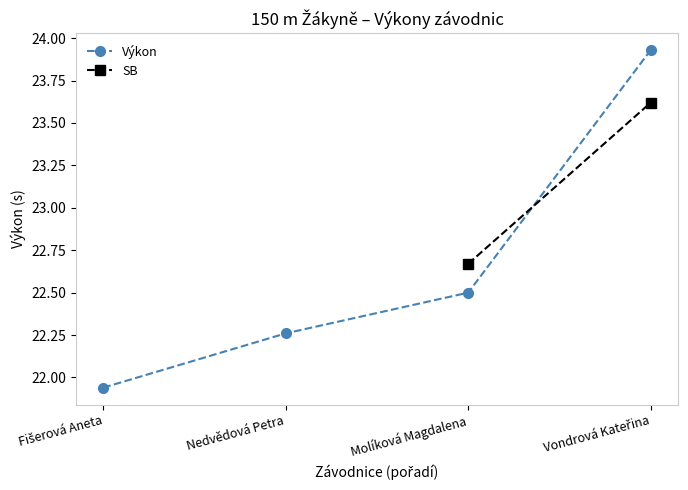

What is the change in value from Molíková Magdalena to Vondrová Kateřina?

+1.4